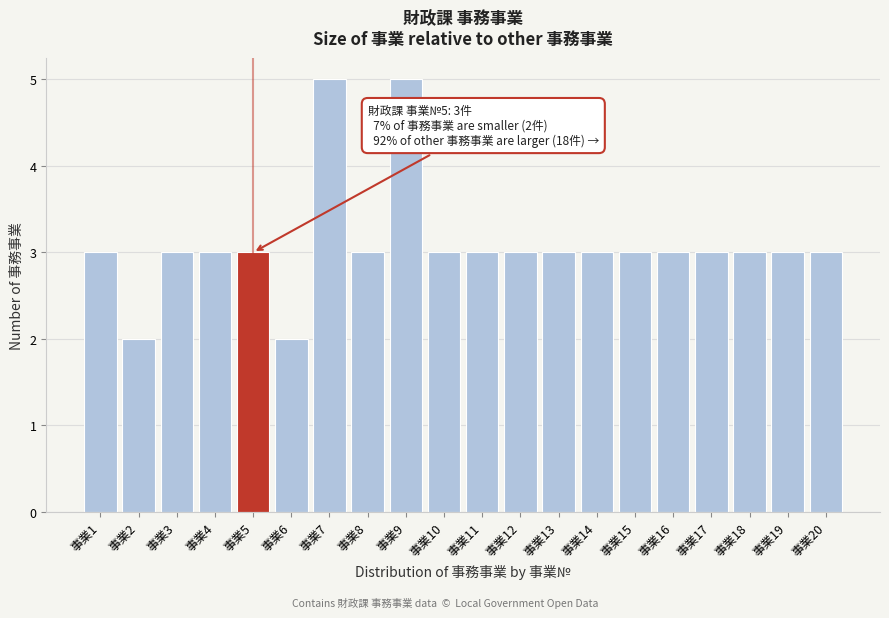

Reading left to right, extract all data points from this chart.

事業1=3	事業2=2	事業3=3	事業4=3	事業5=3	事業6=2	事業7=5	事業8=3	事業9=5	事業10=3	事業11=3	事業12=3	事業13=3	事業14=3	事業15=3	事業16=3	事業17=3	事業18=3	事業19=3	事業20=3